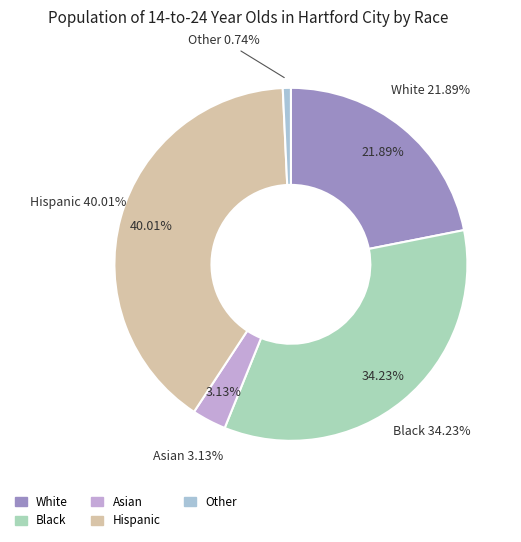

How much of the chart is everything except Hispanic?

60.0%